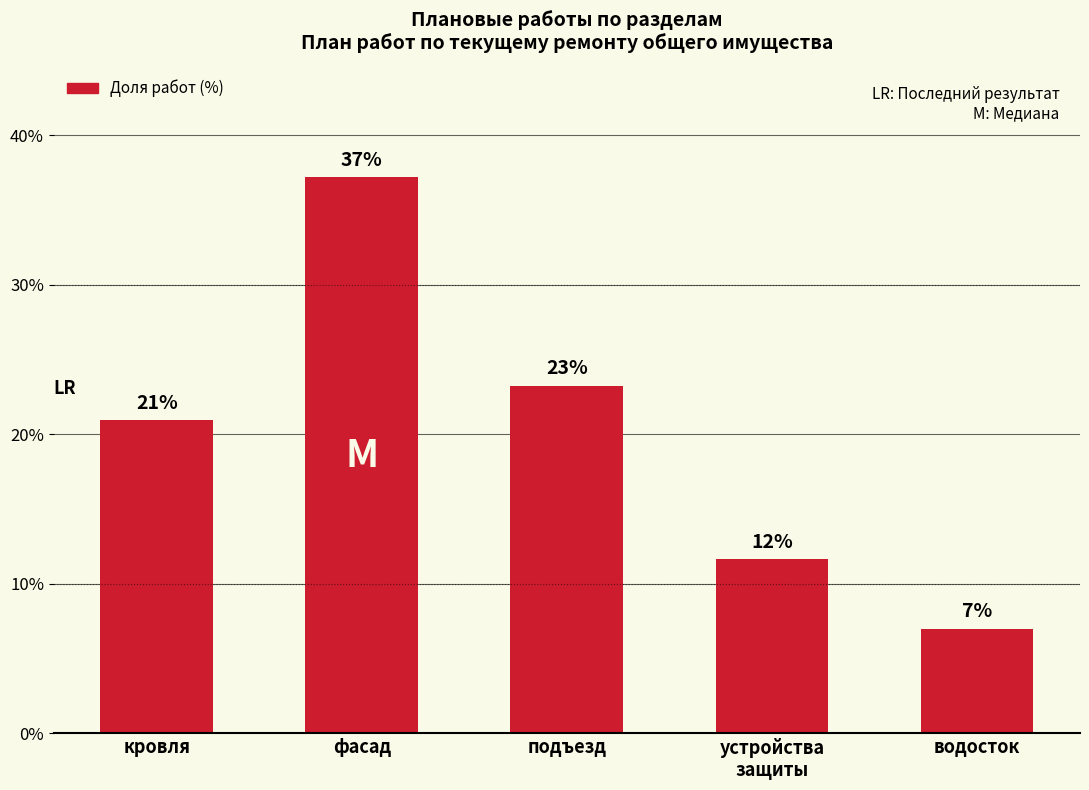

List the labels in order of value, smallest first.

водосток, устройства
защиты, кровля, подъезд, фасад